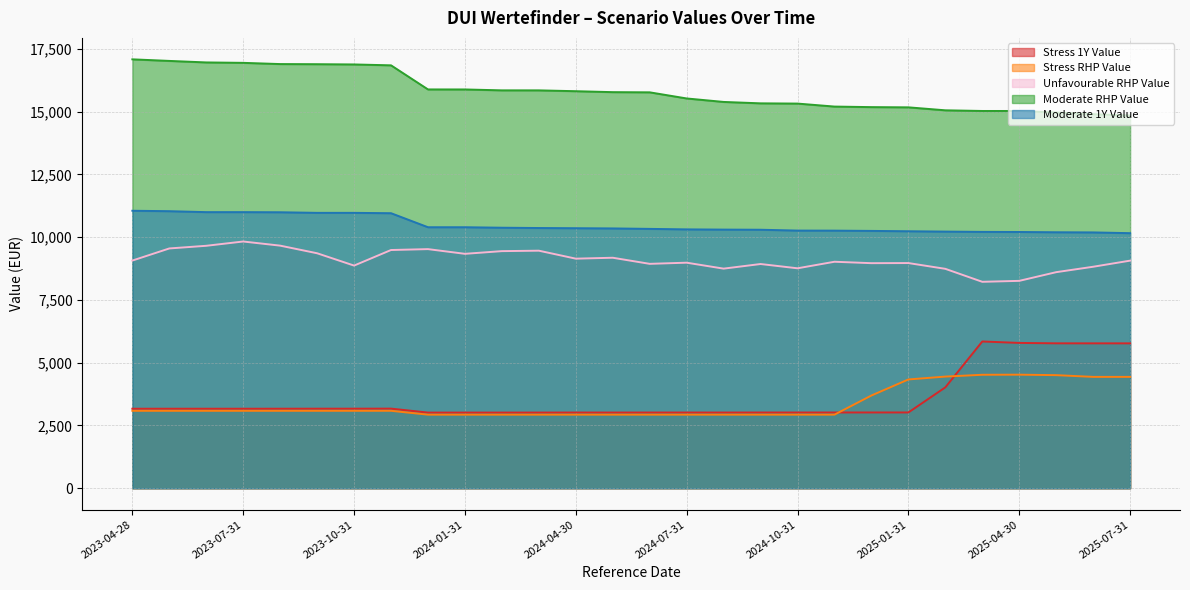

Is the value of Stress 1Y Value at 2023-04-28 greater than the value of Moderate 1Y Value at 2024-12-30?

No